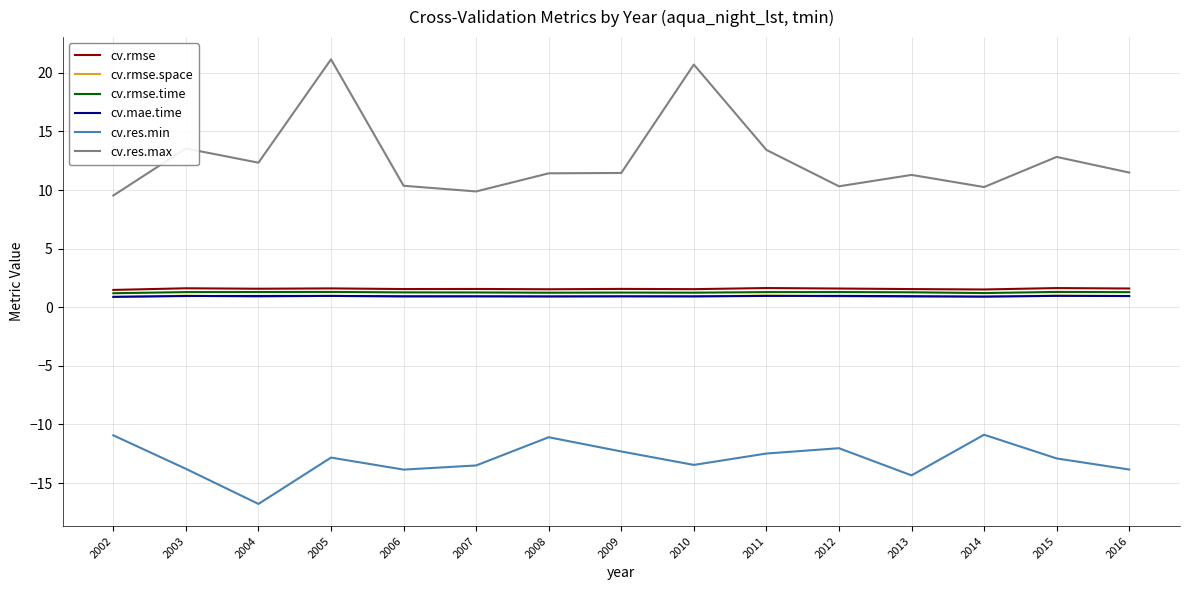

What is the difference between the highest and lowest values at 2008?

22.5